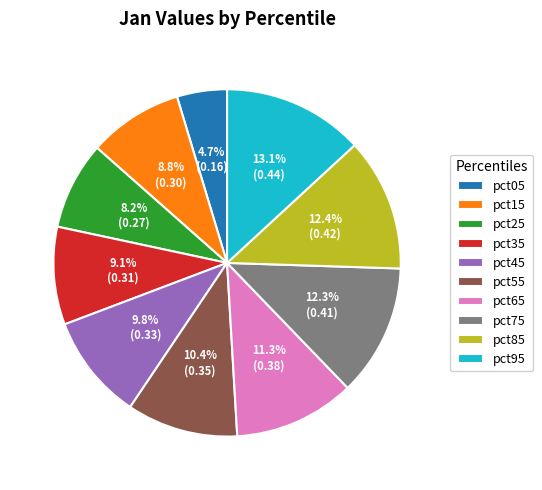

Which category has the biggest portion of the pie?

pct95